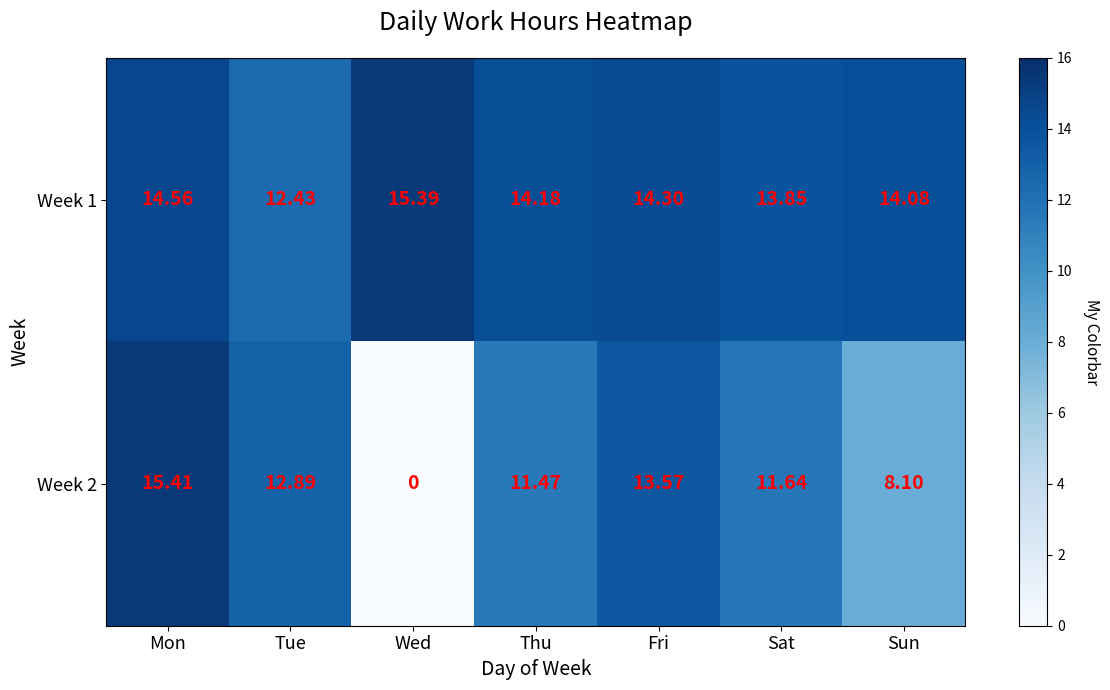

At which label does Week 2 first exceed 11?

Mon